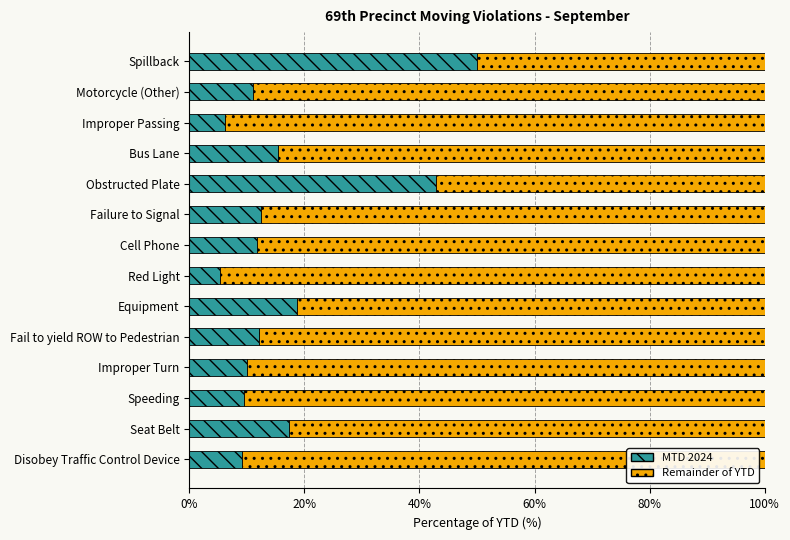

What is the total value across all series at Disobey Traffic Control Device?

100.0